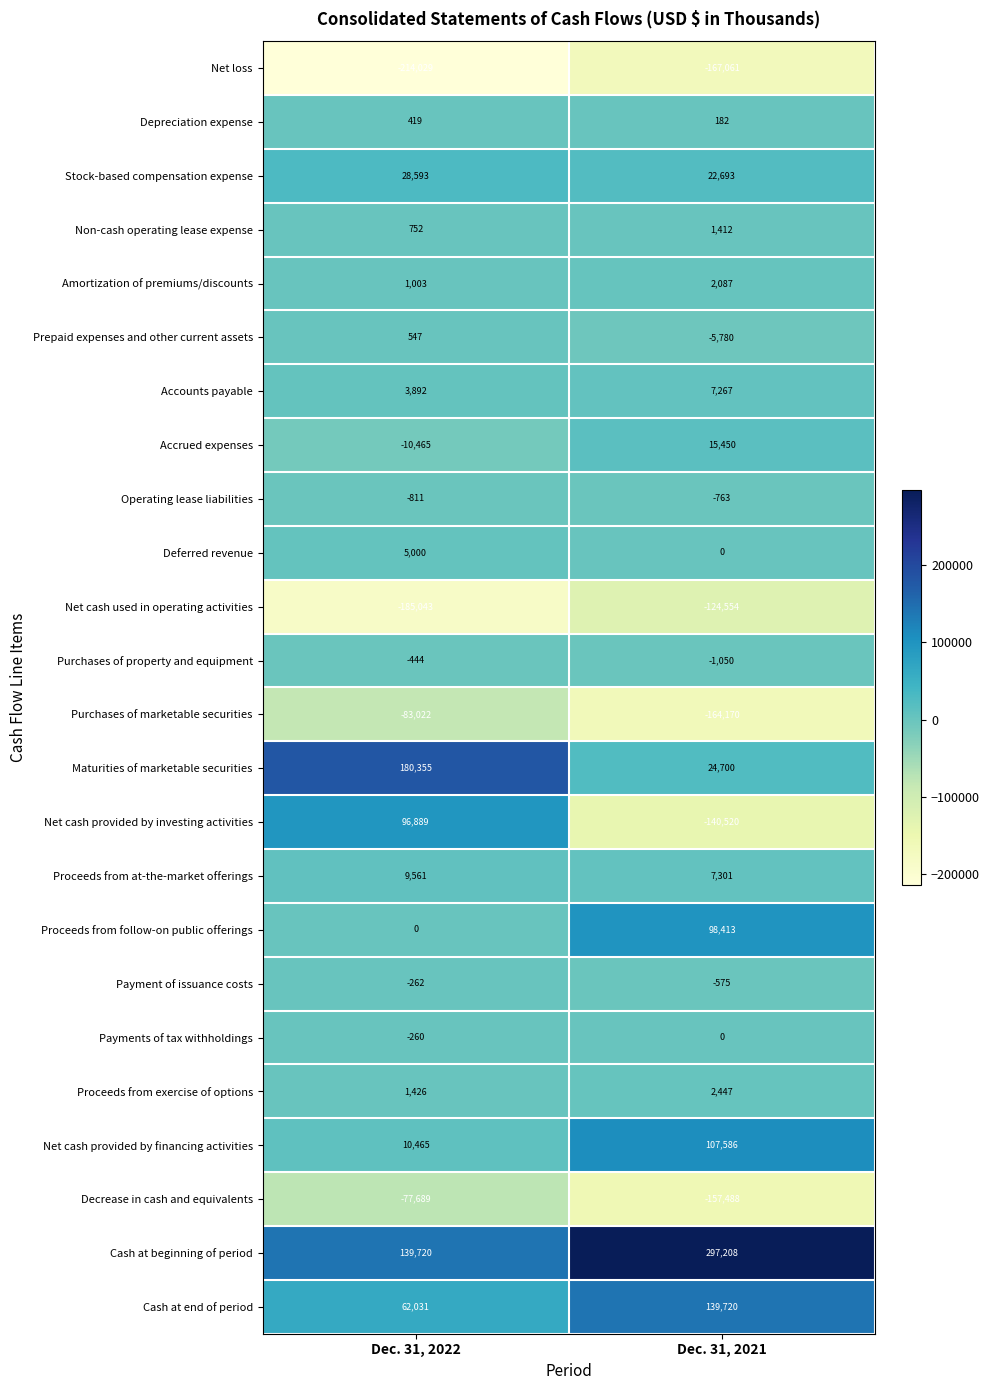

Which series changed the most between Dec. 31, 2022 and Dec. 31, 2021?

Net cash provided by investing activities